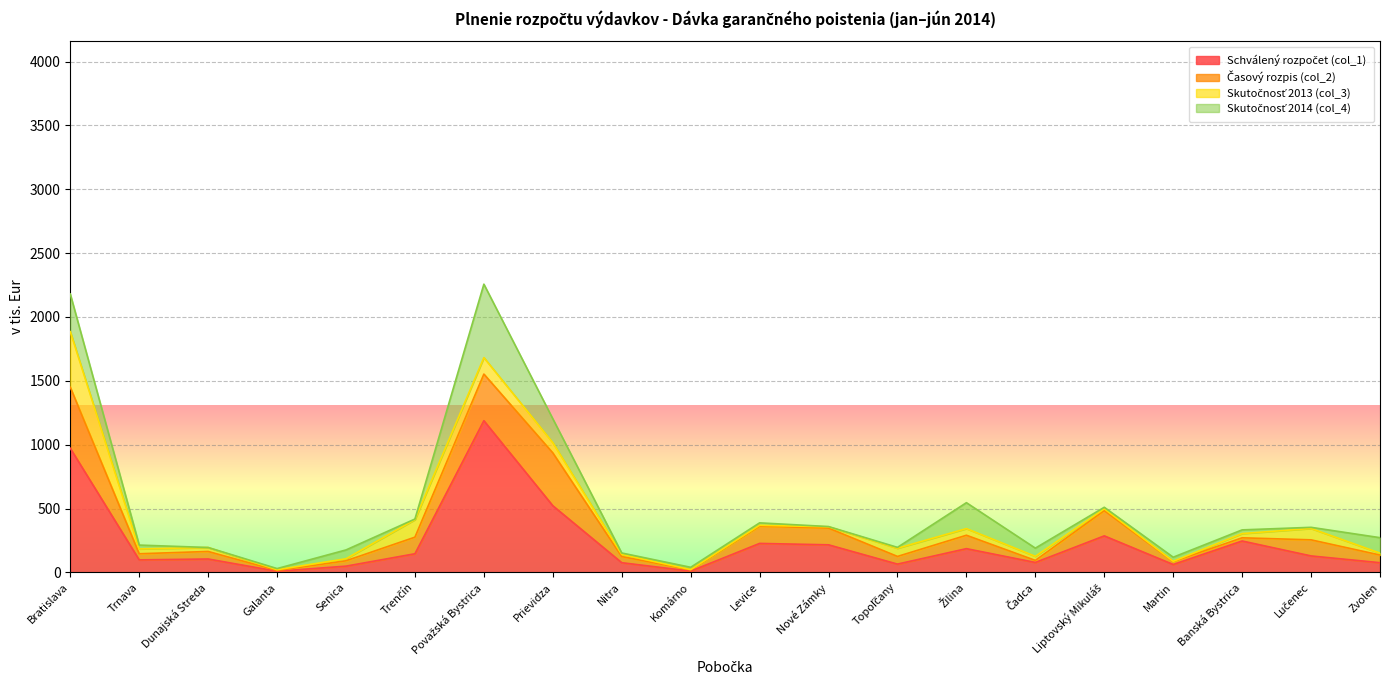

Where is Schválený rozpočet (col_1) nearest to the value 598?

Prievidza